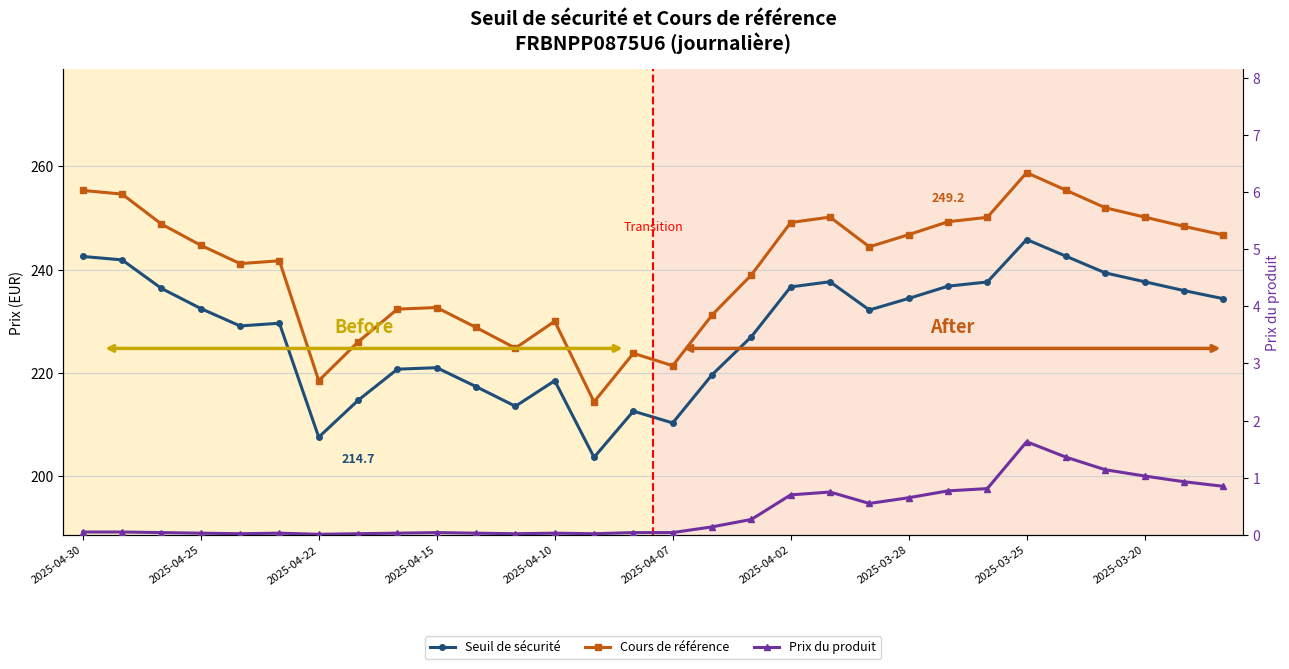

True or false: Prix du produit has more than 2 points higher than both neighbors.

True